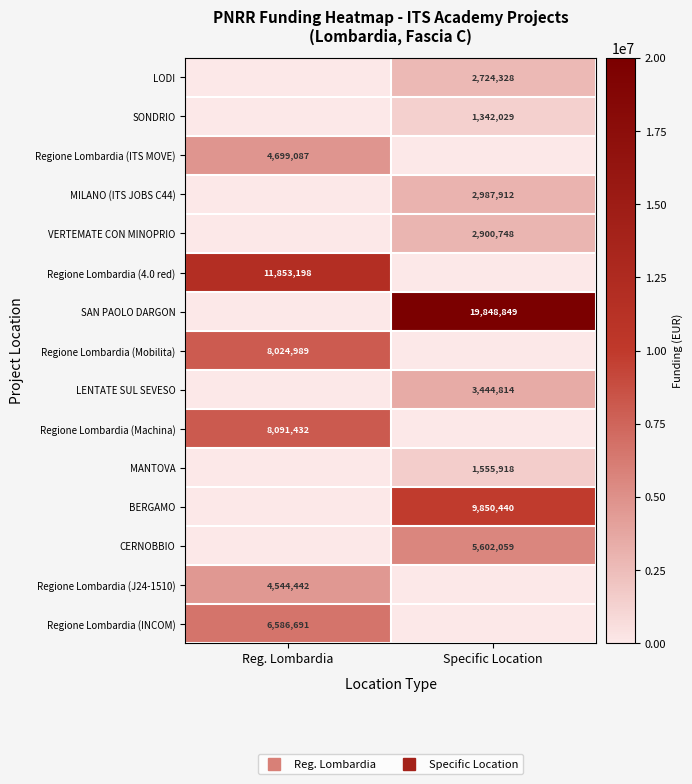

What is the difference between the maximum and minimum values in the Regione Lombardia (4.0 red) series?

11853198.4